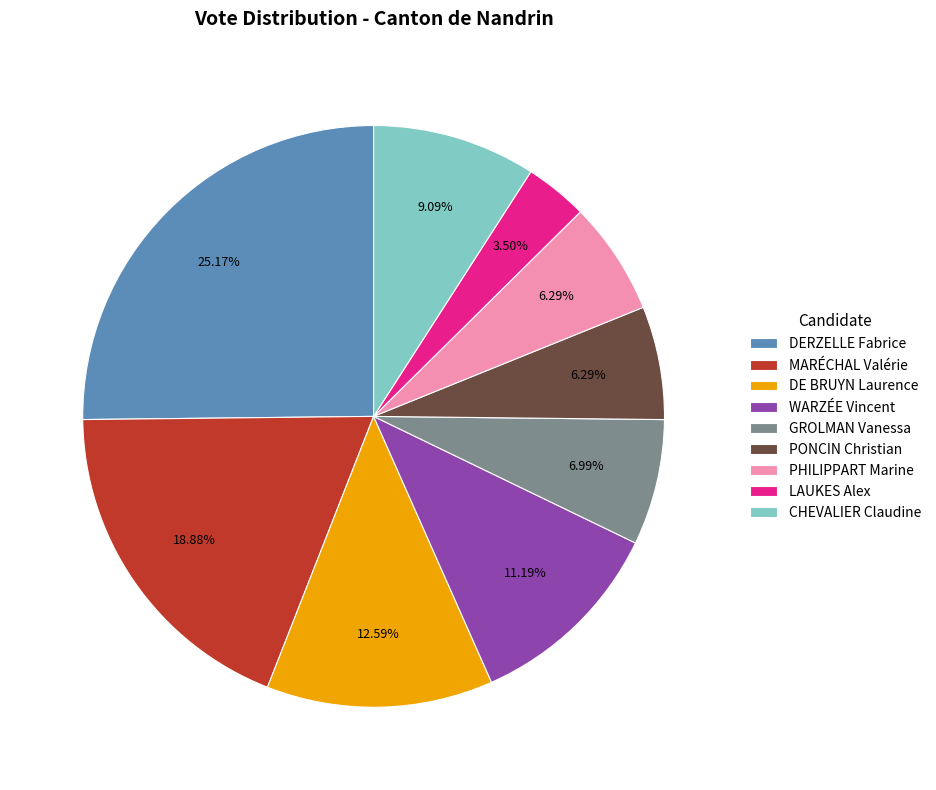

What is the total percentage of LAUKES Alex and DERZELLE Fabrice?

28.7%